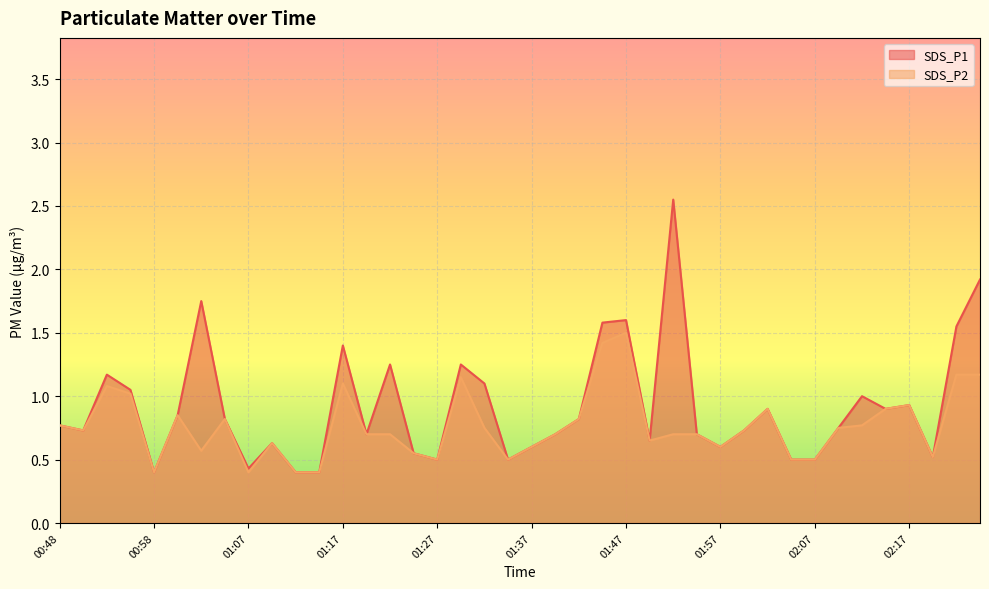

What is the sum of all SDS_P2 values?

30.6